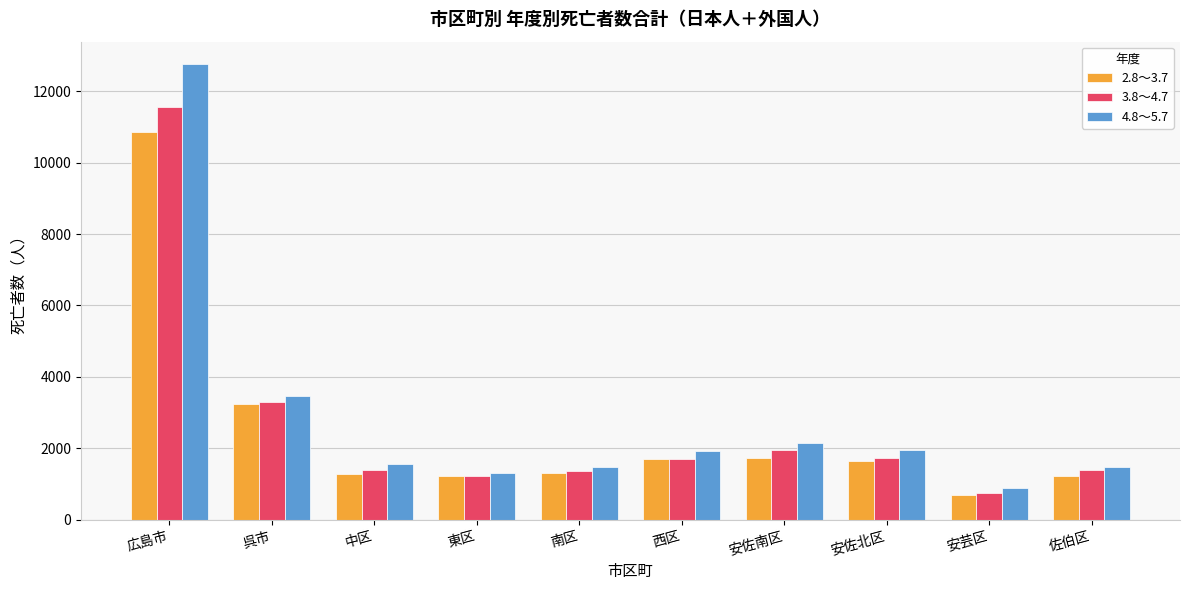

How many categories are shown in the chart?

10